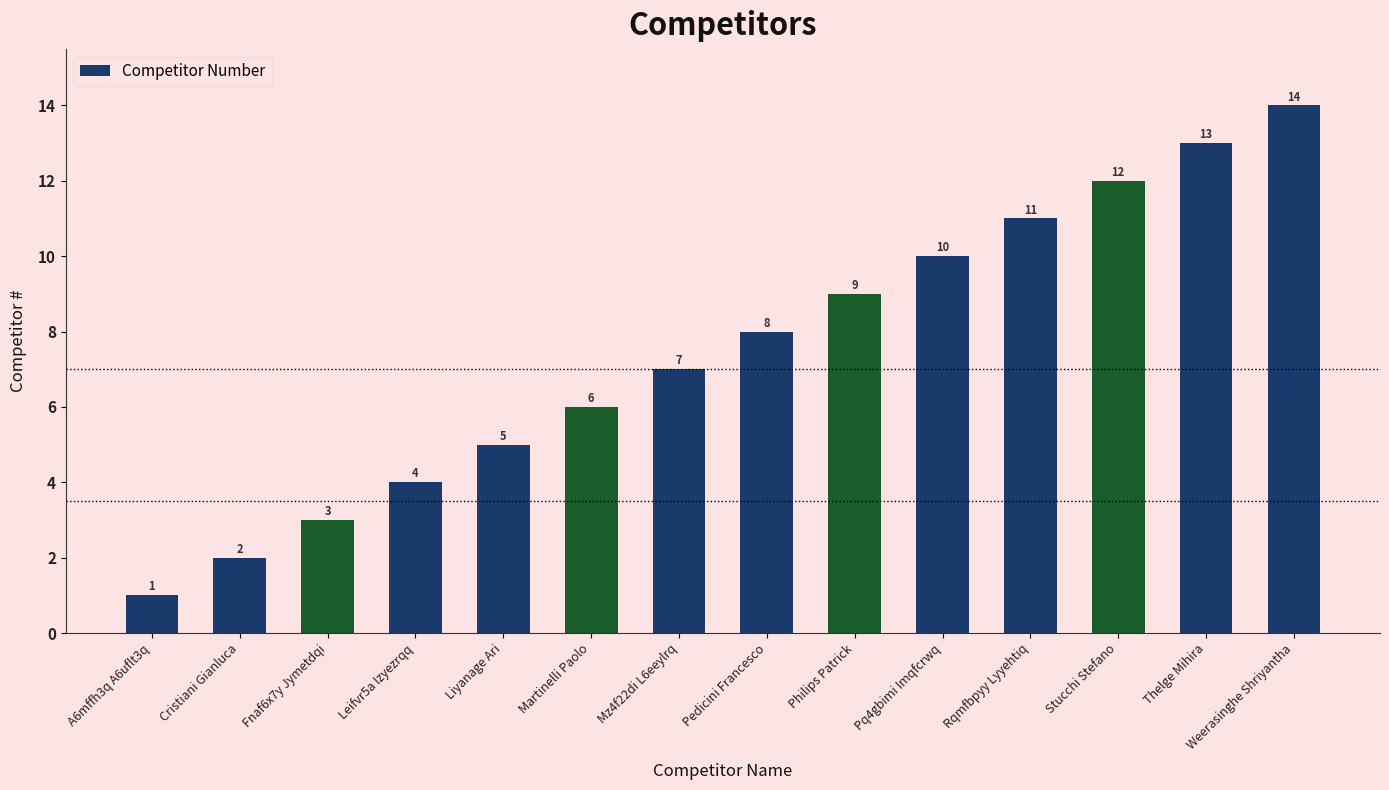

Rank the categories by value from highest to lowest.

Weerasinghe Shriyantha, Thelge Mihira, Stucchi Stefano, Rqmfbpyy Lyyehtiq, Pq4gbimi Imqfcrwq, Philips Patrick, Pedicini Francesco, Mz4f22di L6eeylrq, Martinelli Paolo, Liyanage Ari, Leifvr5a Izyezrqq, Fnaf6x7y Jymetdqi, Cristiani Gianluca, A6mffh3q A6uflt3q